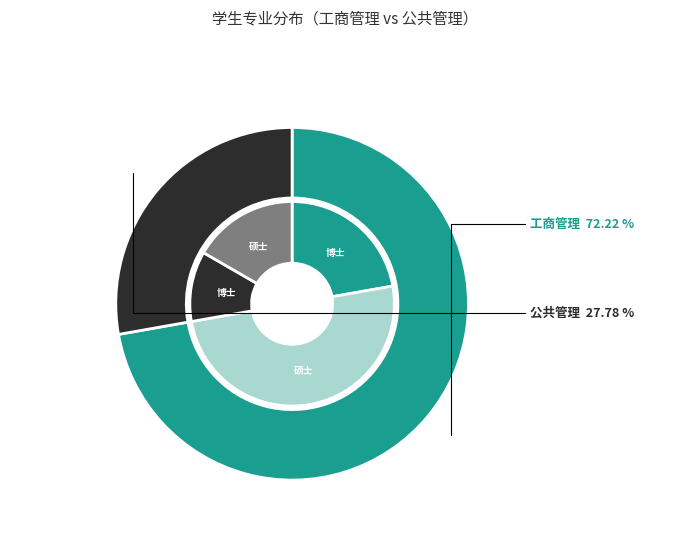

Do 公共管理 and 工商管理 together represent more than half of the pie?

Yes